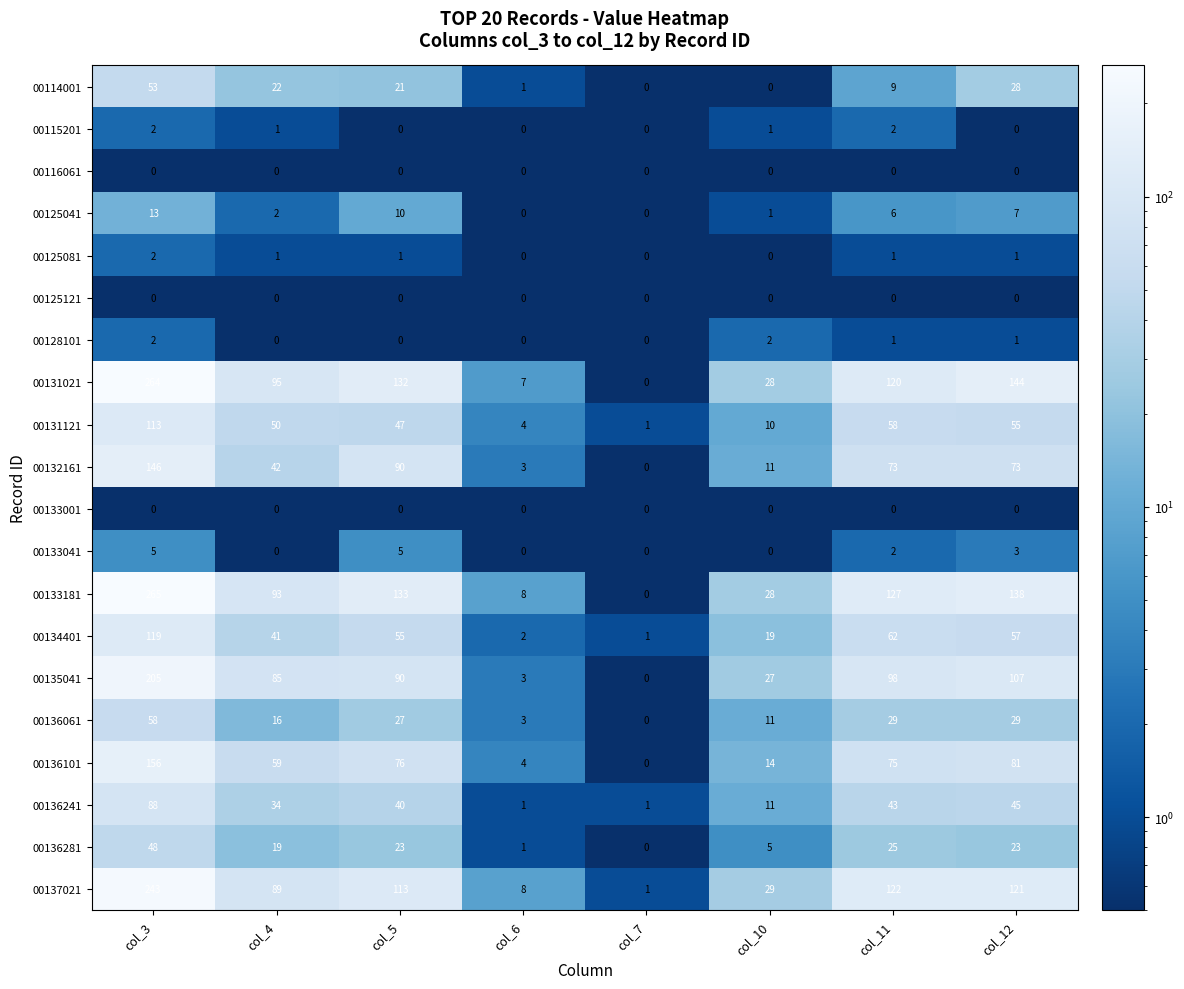

At which label does 00125041 first exceed 6?

col_3